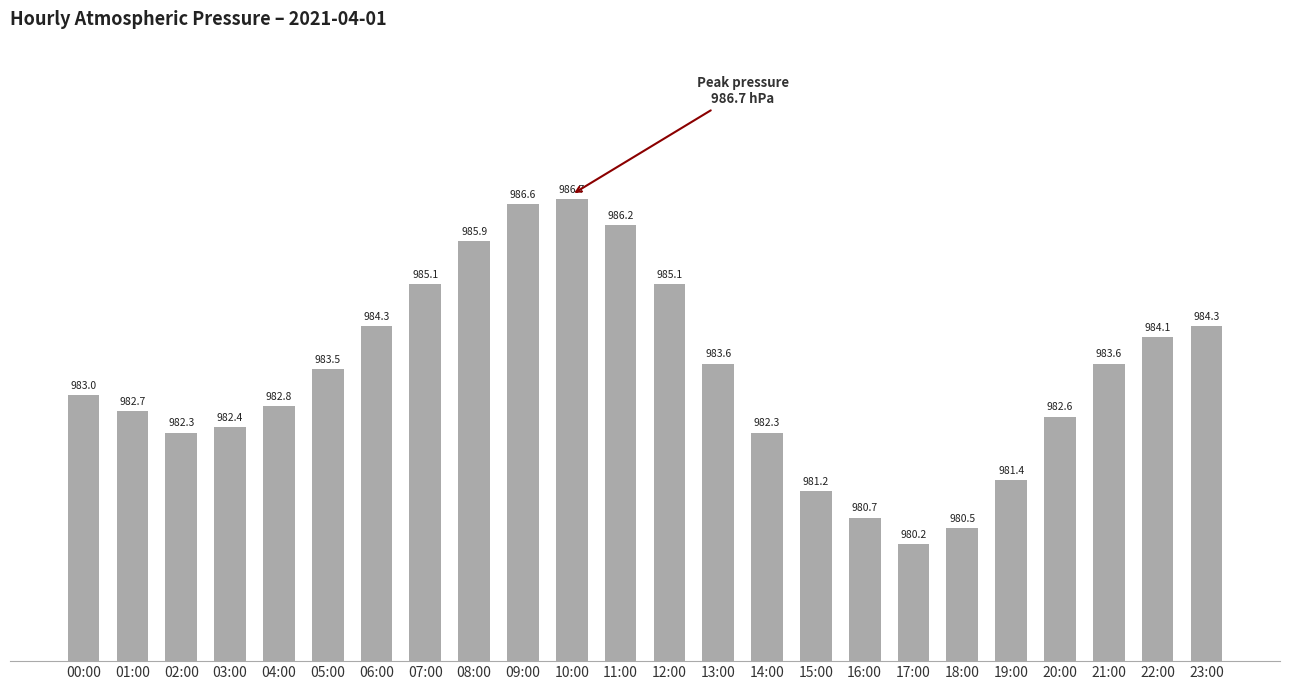

What is the approximate value at 00:00?

983.0